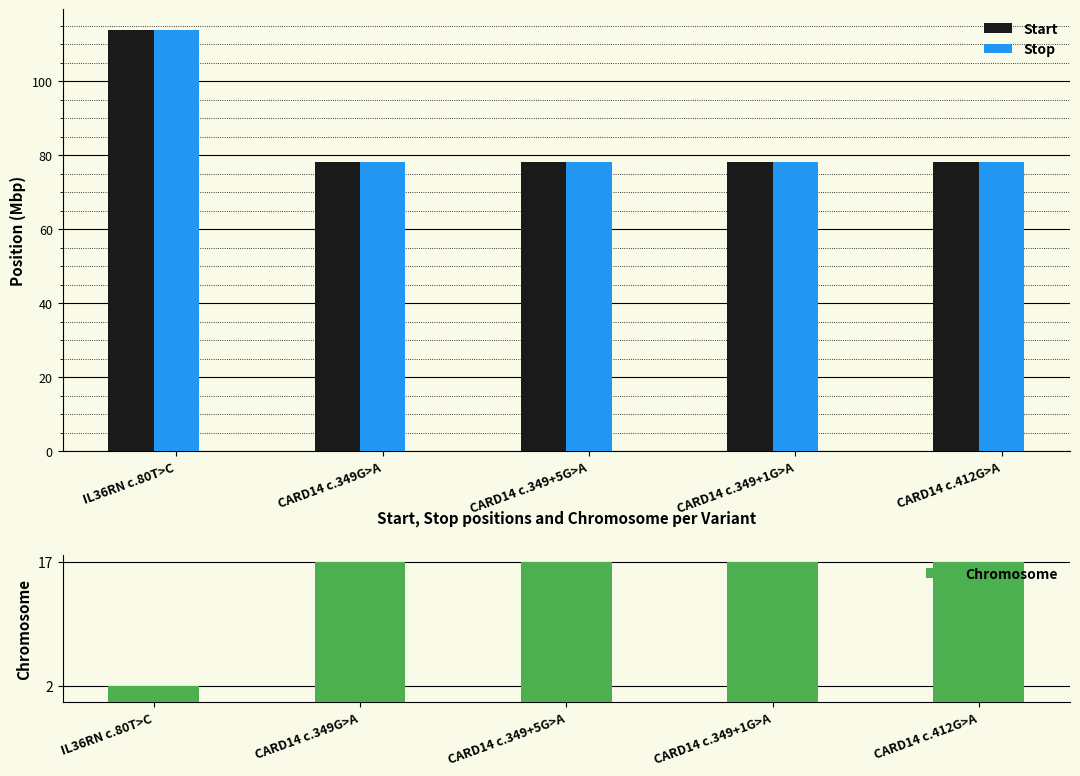

What is the value of the Chromosome bar at the 4th from the left?

17